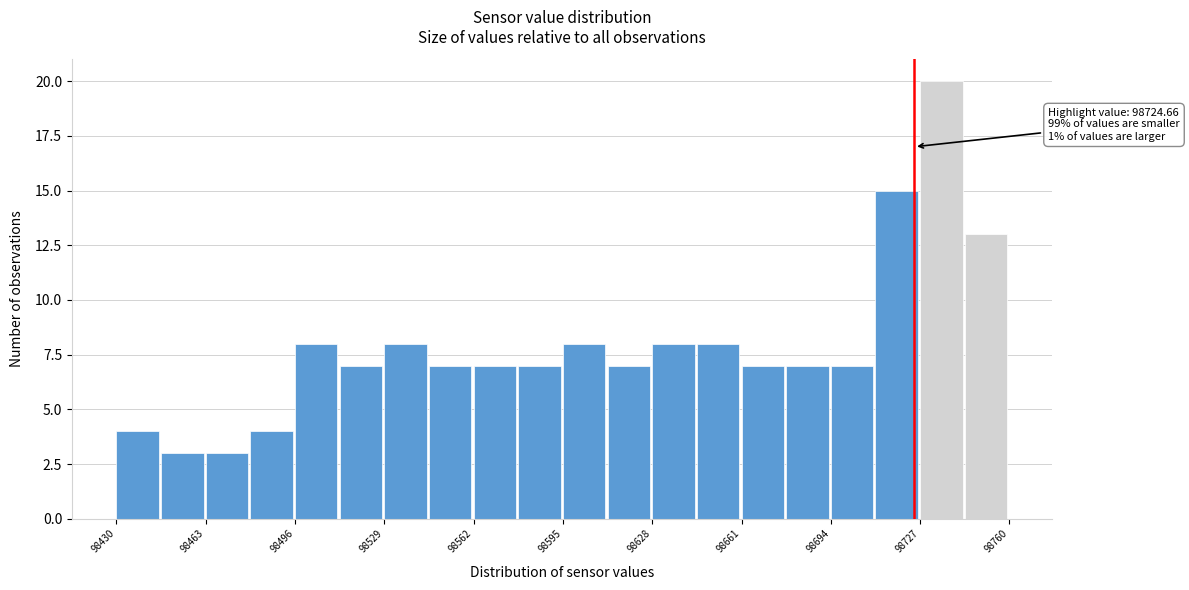

Around what value on the x-axis is the tallest bar? Give the approximate position of its centre, as read against the axis.

98735